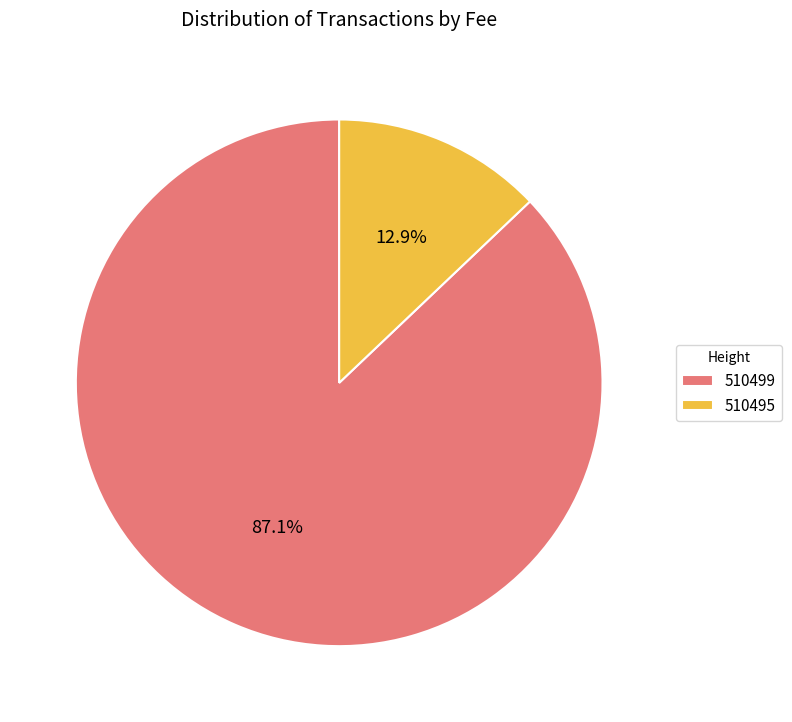

Which slice is the largest?

510499